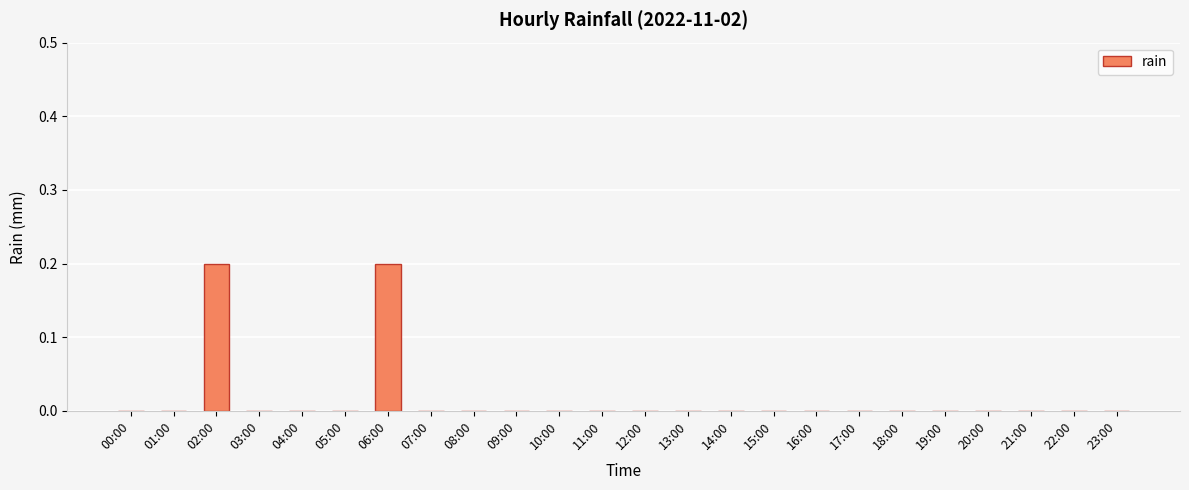

What is the change in value from 04:00 to 06:00?

+0.2